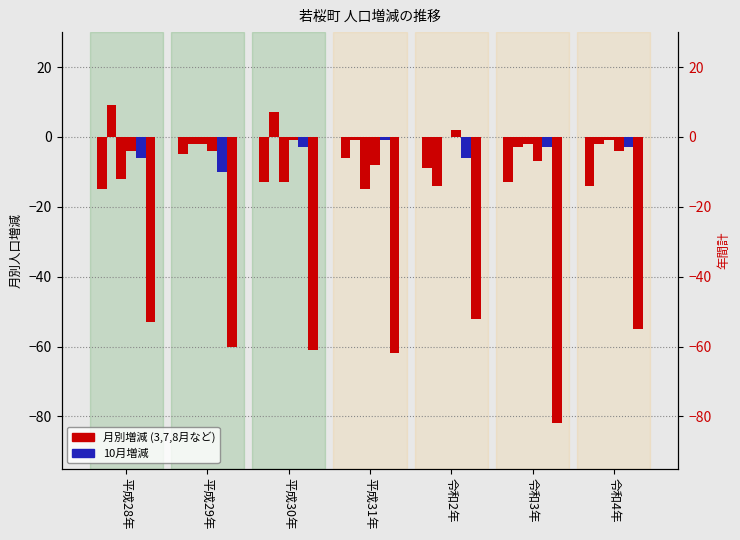

Does the chart contain stacked bars?

No